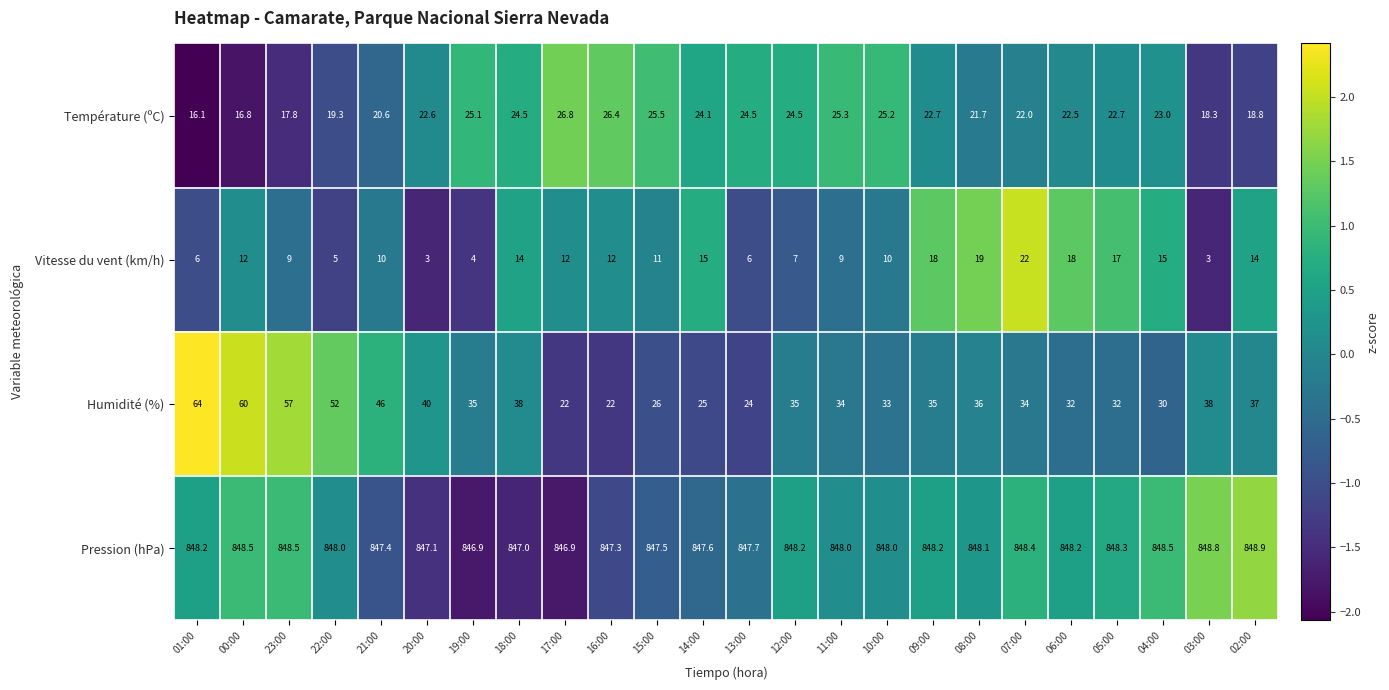

What is the lowest value of the Vitesse du vent (km/h) series?

3.0